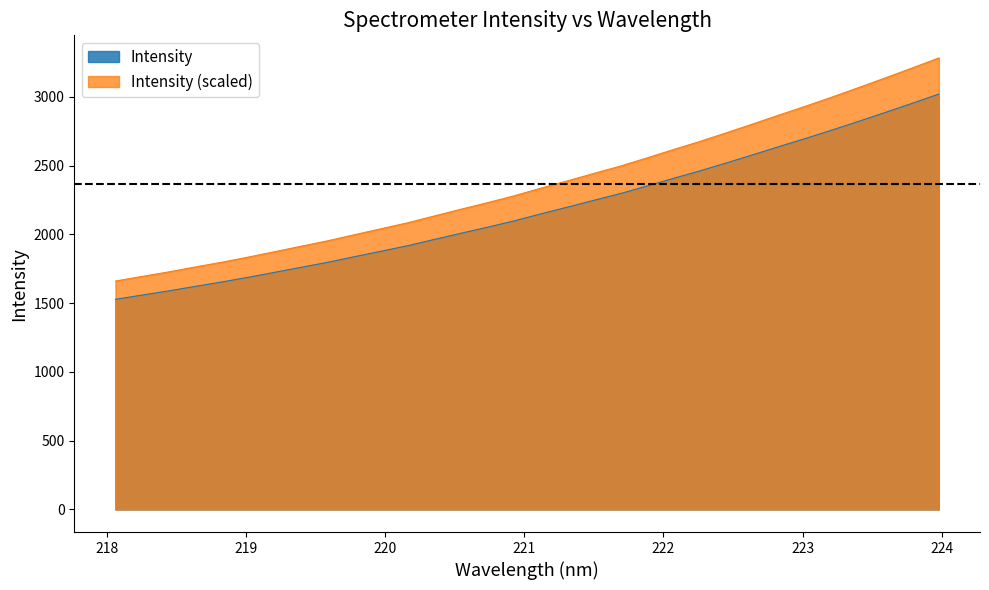

True or false: there are more than 0 points higher than both neighbors.

False